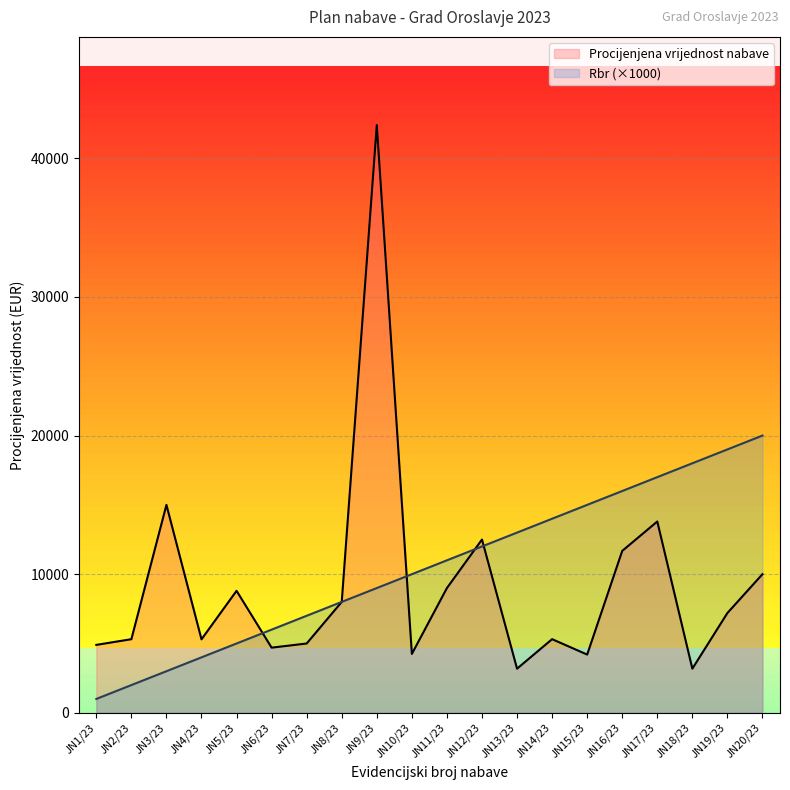

What is the difference between the Rbr values at JN5/23 and JN6/23?

1000